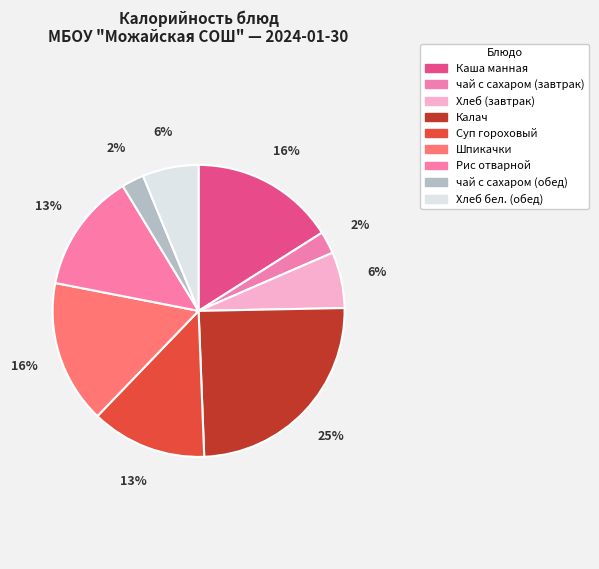

To the nearest percent, what percentage of the pie is Шпикачки?

16%